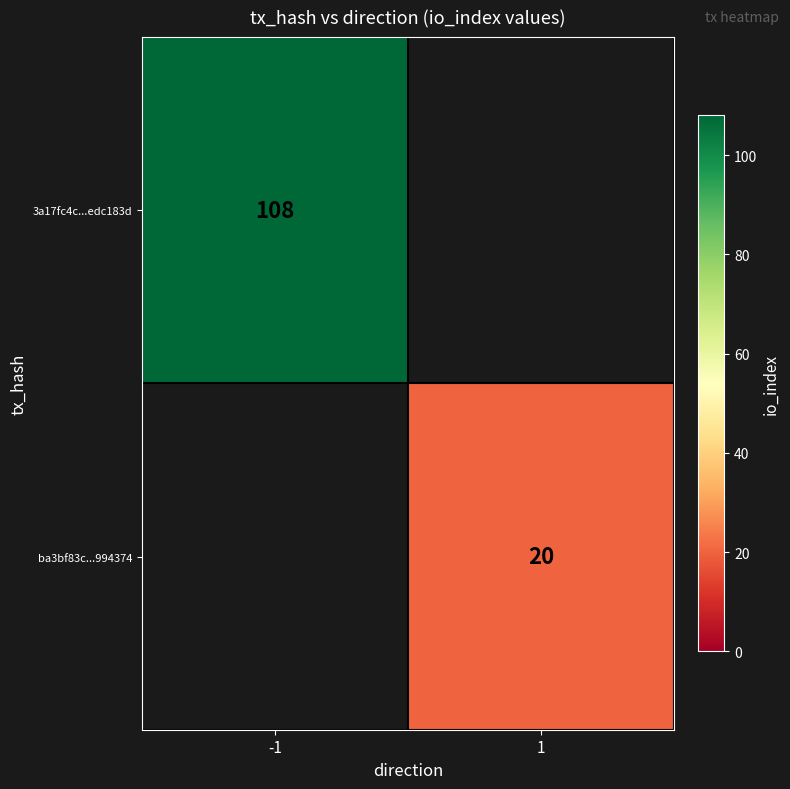

Which label corresponds to the smallest value in the chart?

1